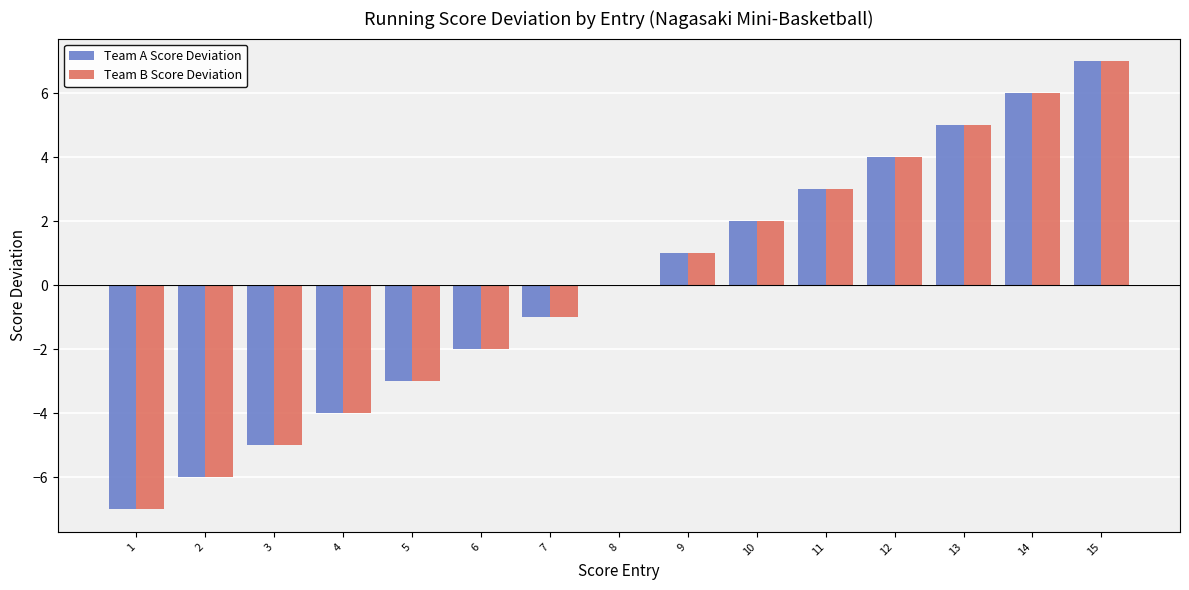

Is the value of Team B Score Deviation at 7 greater than the value of Team A Score Deviation at 1?

Yes